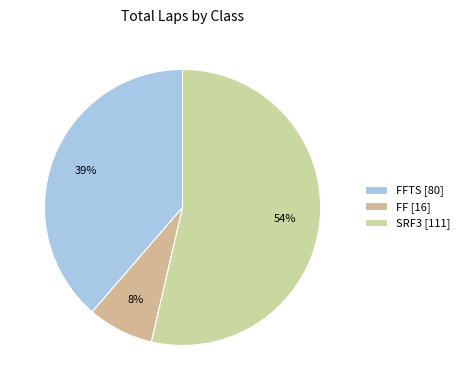

How many segments does this pie chart have?

3